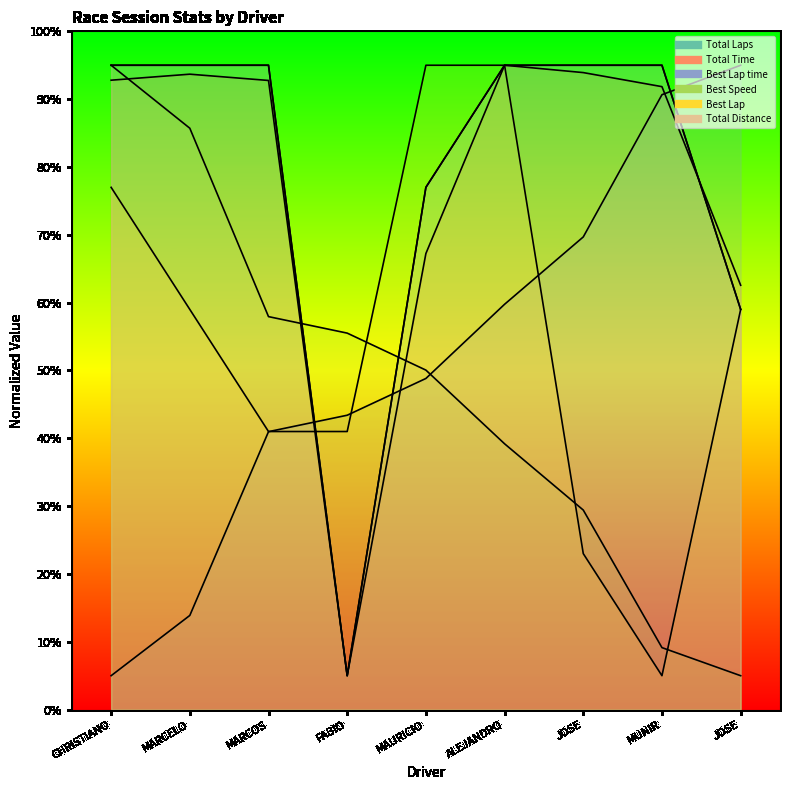

What is the smallest value displayed?

5.0